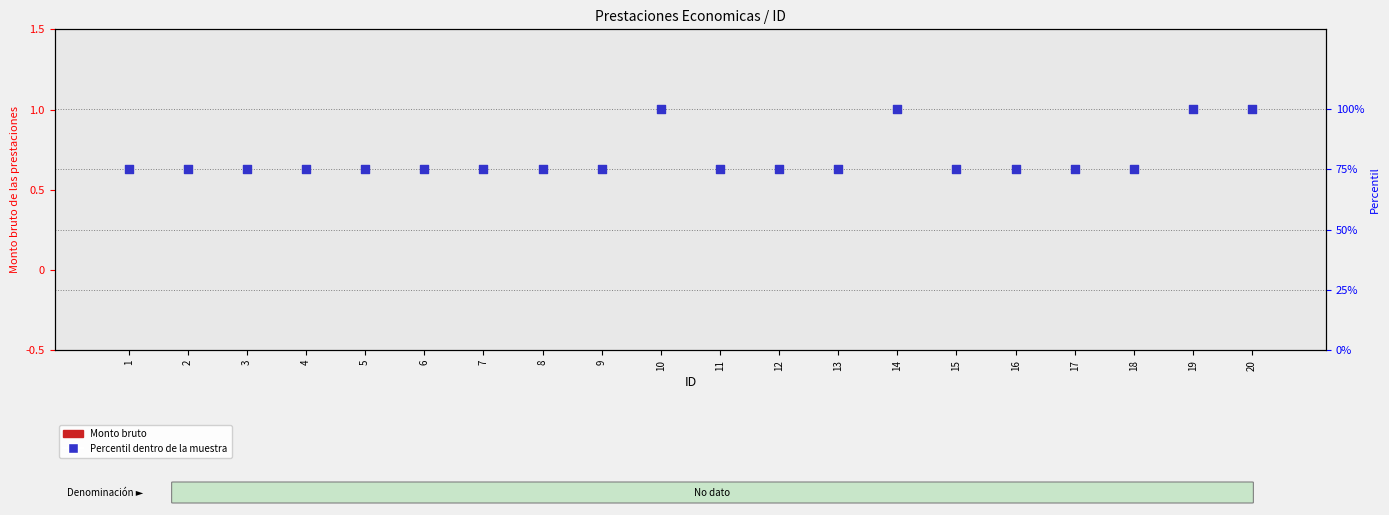

At which category is the sum across all series the highest?

10